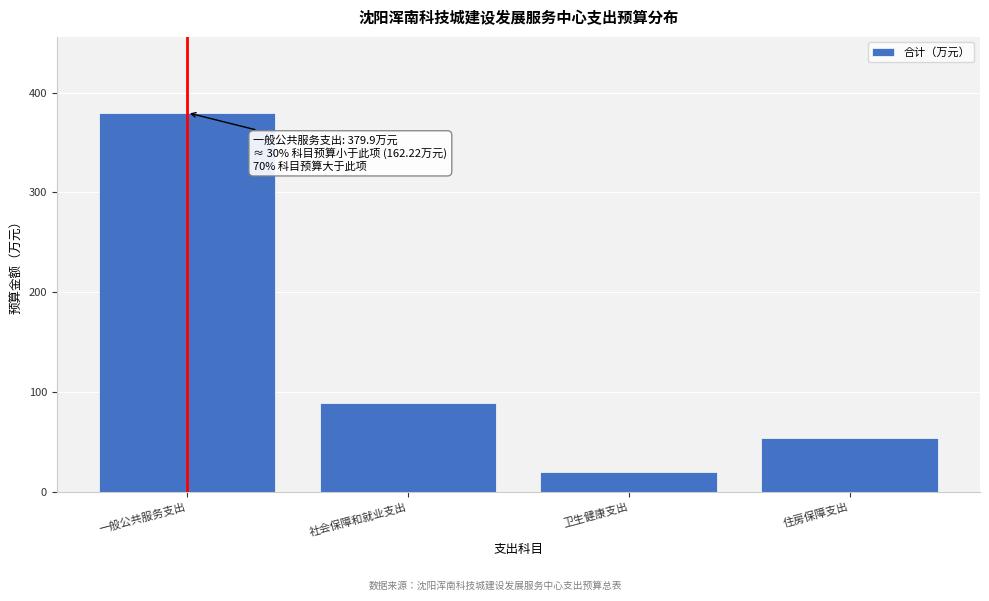

Reading left to right, list all the values displayed in this chart.

379.9	88.5	19.7	54.0